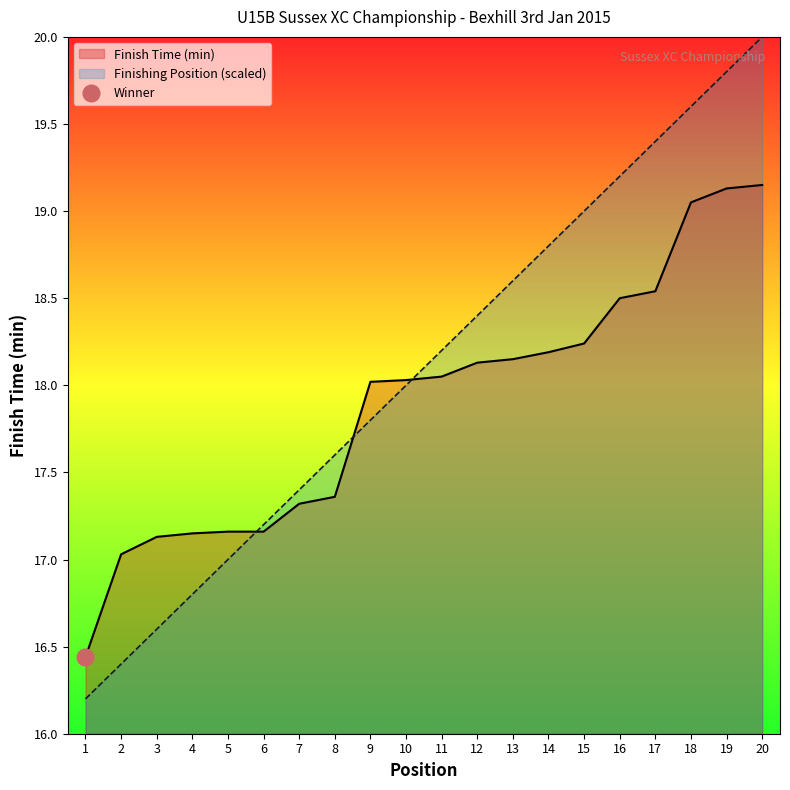

At which category is the sum across all series the highest?

20